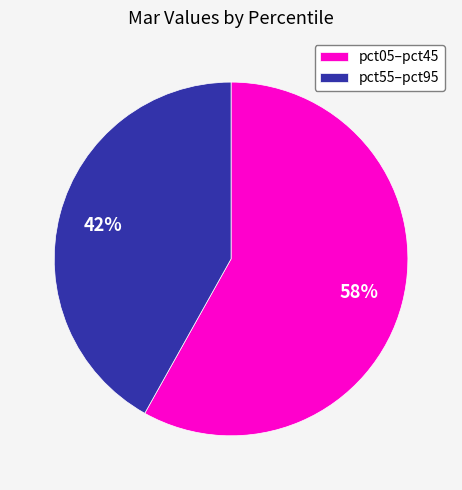

Which has a higher value, pct05–pct45 or pct55–pct95?

pct05–pct45